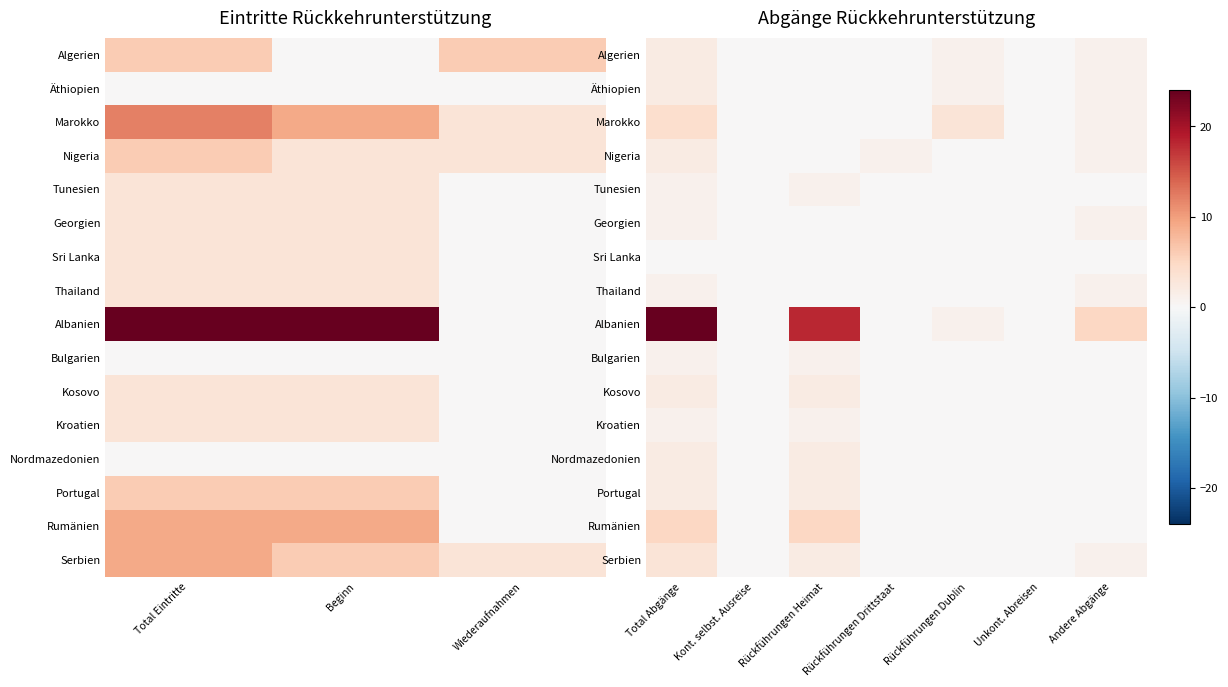

Is the value of Kroatien at Unkont. Abreisen greater than the value of Bulgarien at Kont. selbst. Ausreise?

No